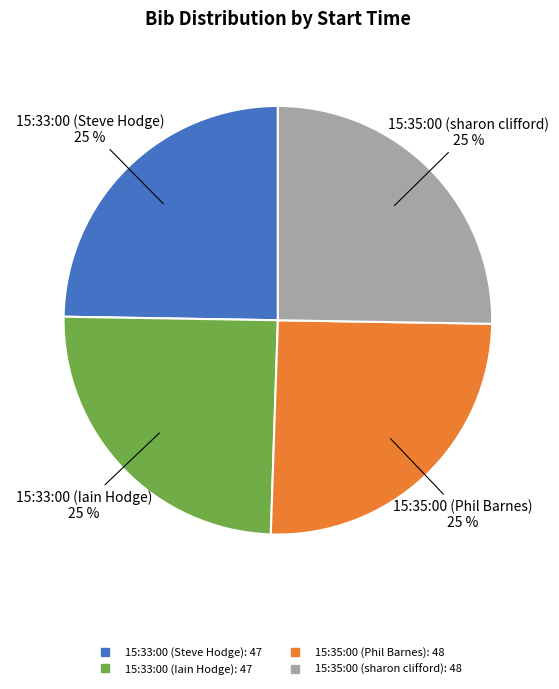

The 15:35:00 (Phil Barnes) slice represents 18% of the pie. True or false?

False